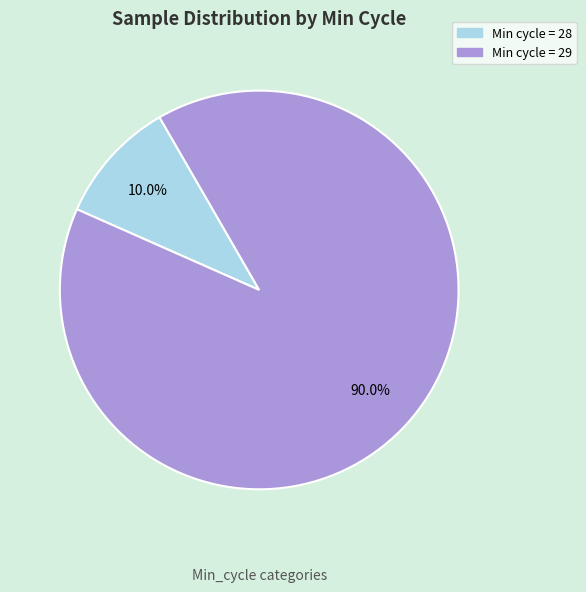

Is there a majority slice in this chart?

Yes